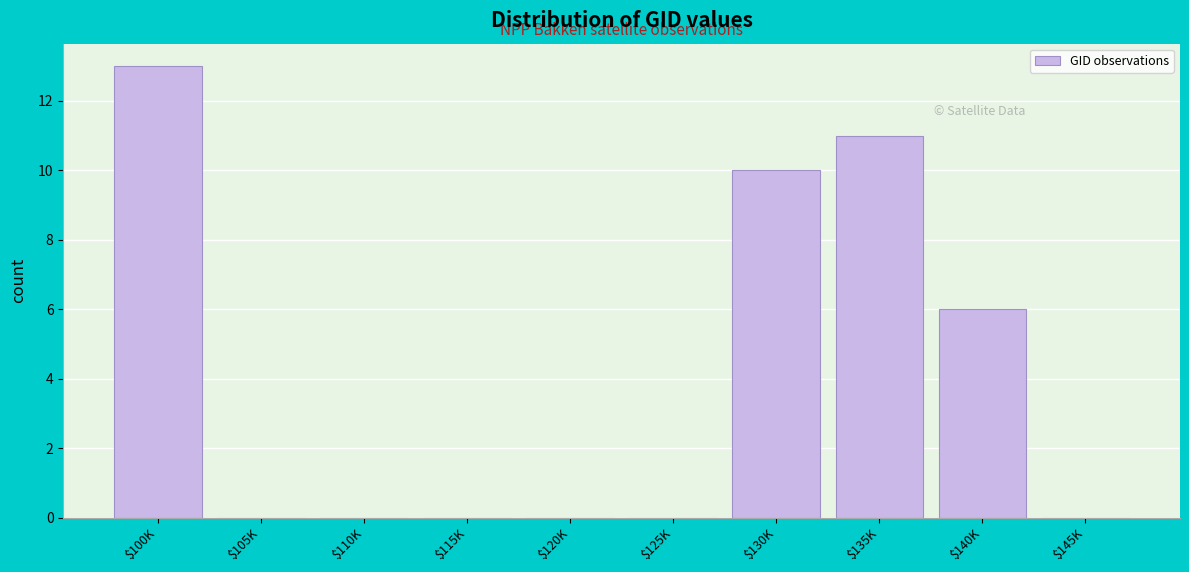

What is the greatest value displayed?

13